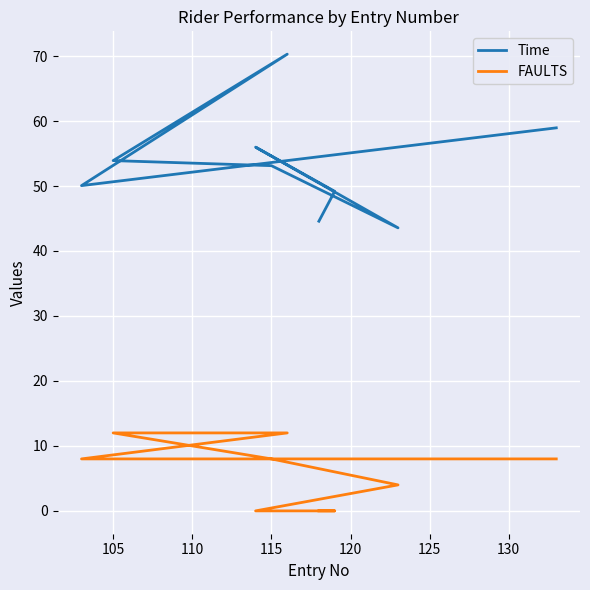

True or false: FAULTS has more than 2 interior local peaks.

False